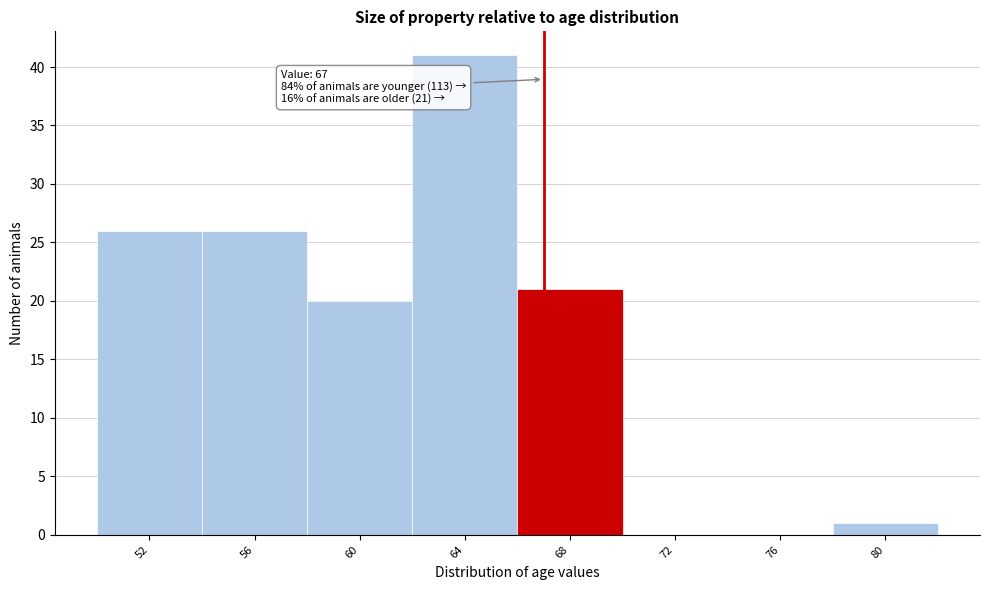

Which range on the x-axis has the tallest bar?

62 to 66